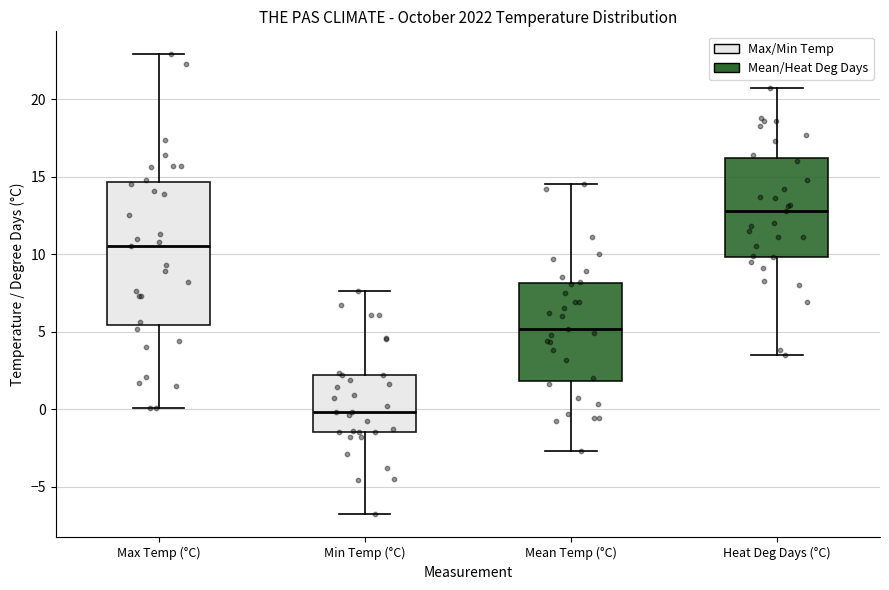

Reading left to right, read every box against the y-axis: the position of its median line, the range the box covers, and the ends of its whiskers. The values are not printed on the chart, so give them approximately, as read against the axis.

Max Temp (°C): median 10.5, box 5.5 to 14.5, whiskers 0.0 to 23.0
Min Temp (°C): median 0.0, box -1.5 to 2.0, whiskers -7.0 to 7.5
Mean Temp (°C): median 5.0, box 2.0 to 8.0, whiskers -2.5 to 14.5
Heat Deg Days (°C): median 13.0, box 10.0 to 16.0, whiskers 3.5 to 20.5